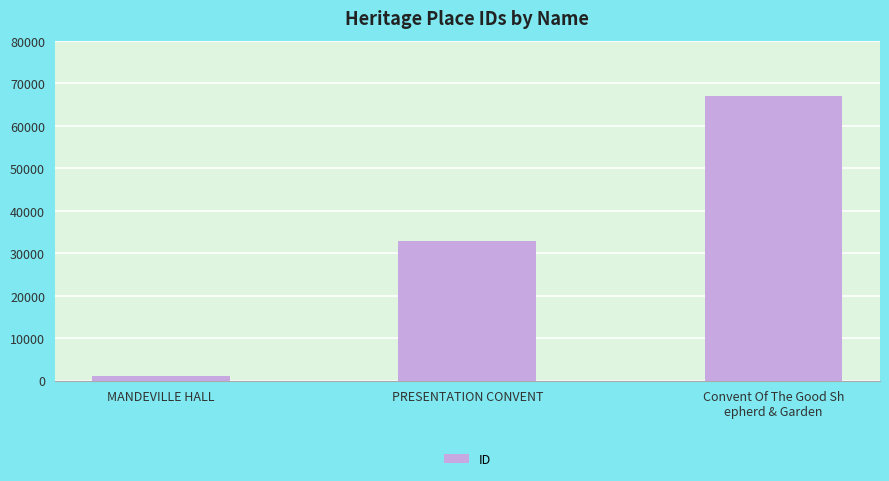

What is the label of the 1st bar from the right?

Convent Of The Good Sh
epherd & Garden